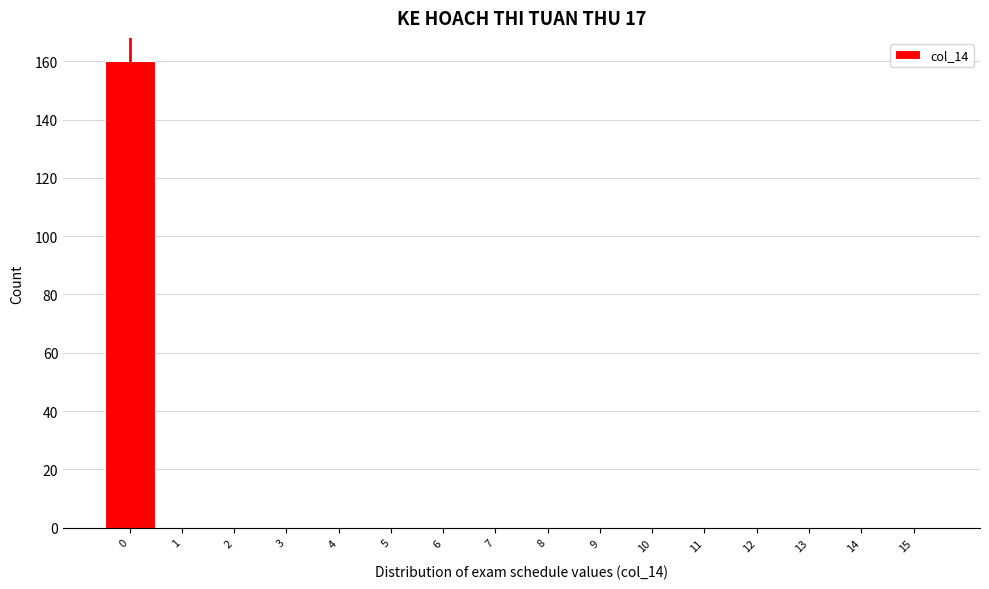

Reading left to right, transcribe this chart: for each bar, give the range it covers on the x-axis and its height. The values are not printed on the chart, so give them approximately, as read against the axis.

-0.5 to 0.5: 160
0.5 to 1.5: 0
1.5 to 2.5: 0
2.5 to 3.5: 0
3.5 to 4.5: 0
4.5 to 5.5: 0
5.5 to 6.5: 0
6.5 to 7.5: 0
7.5 to 8.5: 0
8.5 to 9.5: 0
9.5 to 10.5: 0
10.5 to 11.5: 0
11.5 to 12.5: 0
12.5 to 13.5: 0
13.5 to 14.5: 0
14.5 to 15.5: 0